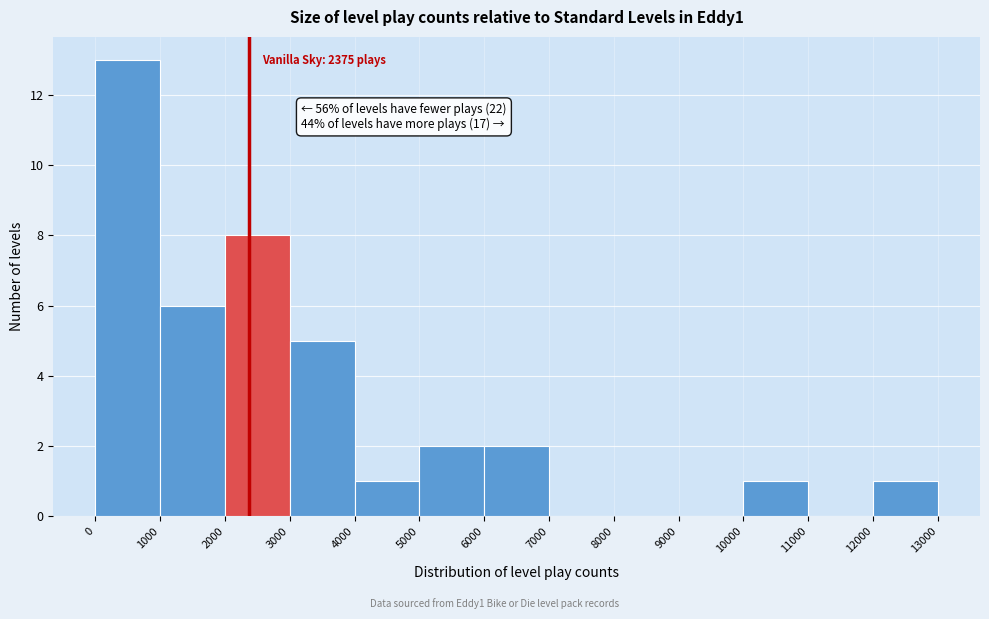

Which range on the x-axis has the tallest bar?

0 to 1000